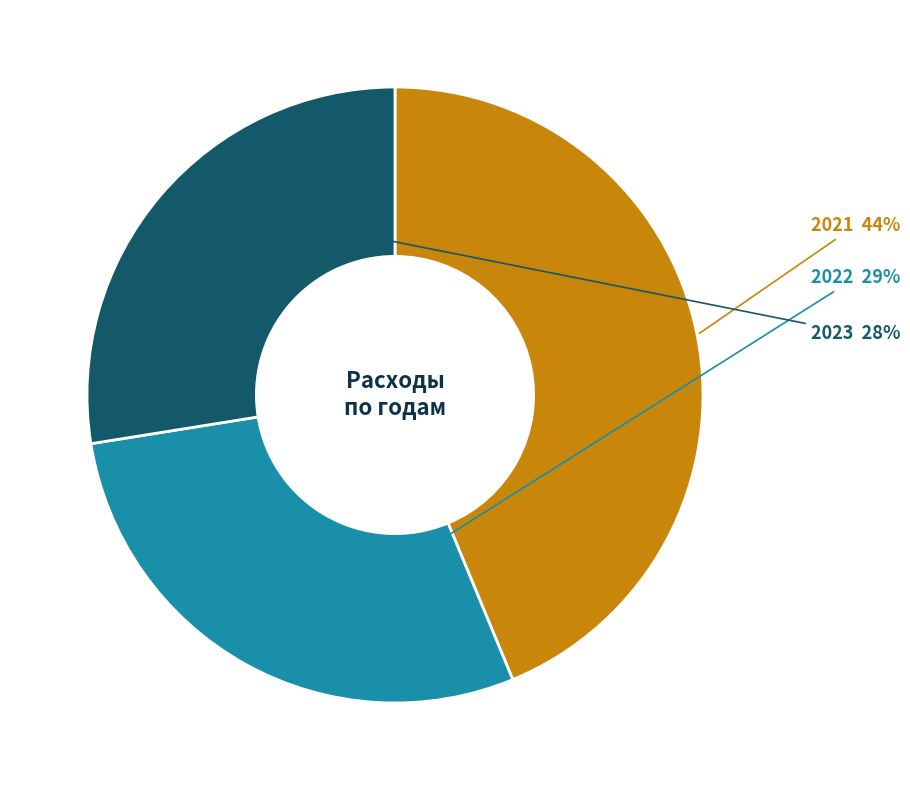

To the nearest percent, what is the average slice percentage?

33%